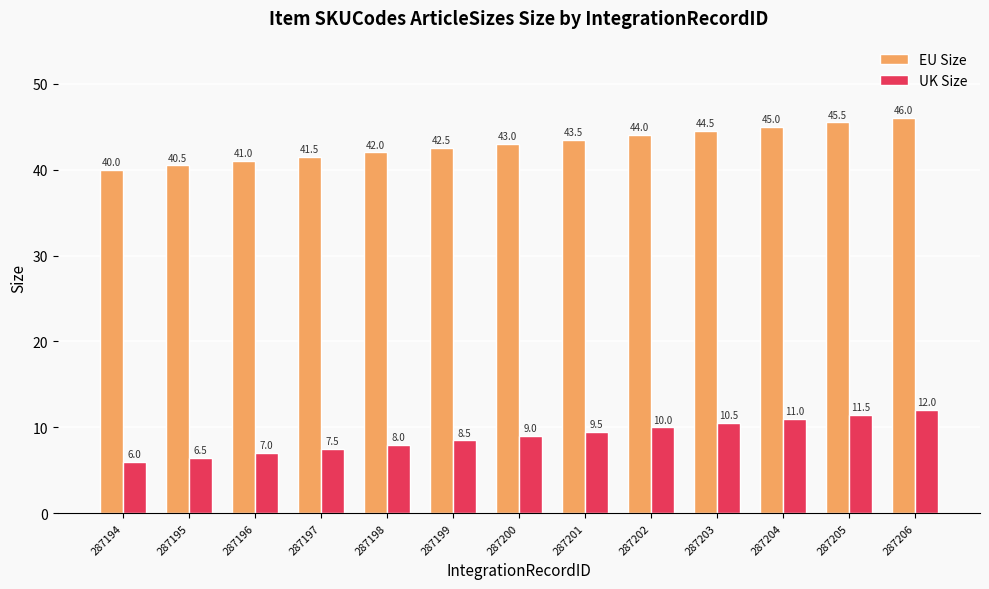

What is the difference between the UK Size values at 287206 and 287205?

0.5